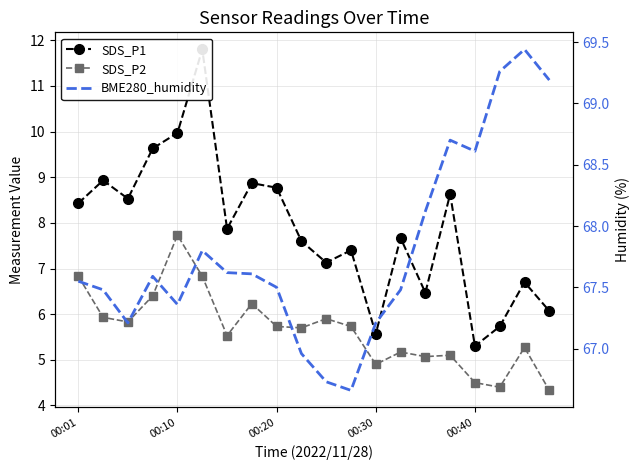

True or false: SDS_P1 and BME280_humidity intersect in this chart.

False